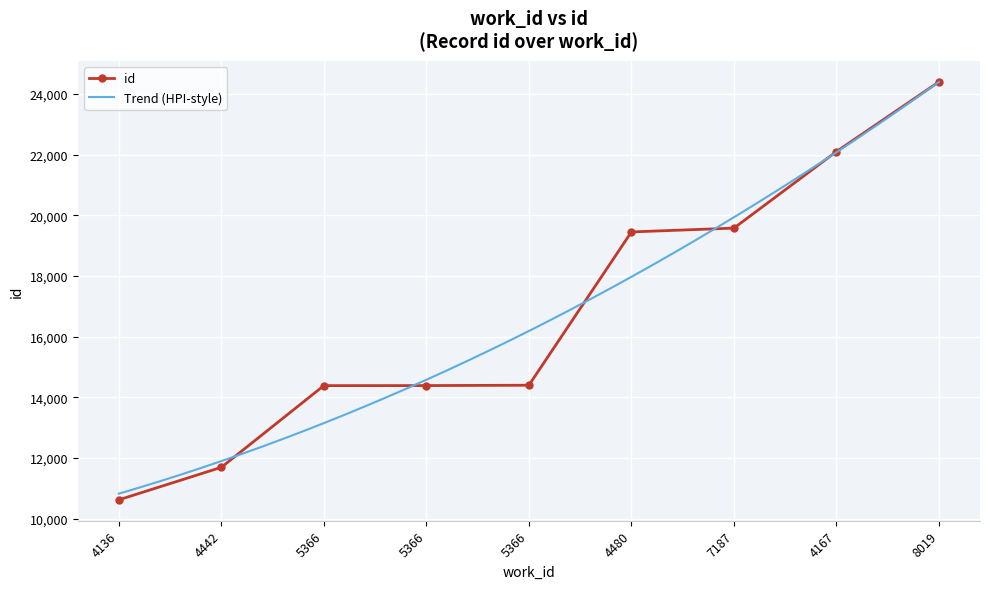

Which category has the lowest value across all series?

4136